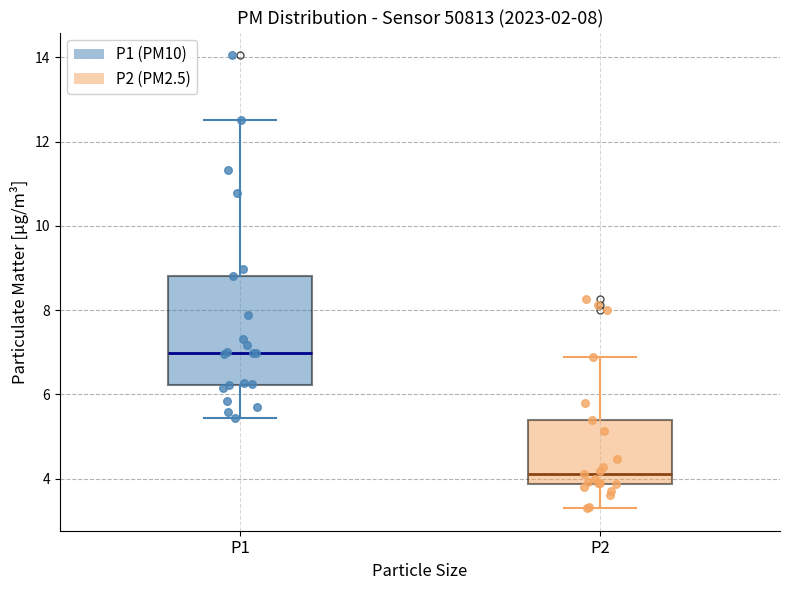

Reading left to right, transcribe this box plot: for each box, give where its median line is, the range the box spans, and where its two whiskers end, as read against the y-axis. The values are not printed on the chart, so give them approximately, as read against the axis.

P1: median 7.0, box 6.2 to 8.8, whiskers 5.4 to 12.6
P2: median 4.2, box 3.8 to 5.4, whiskers 3.4 to 6.8